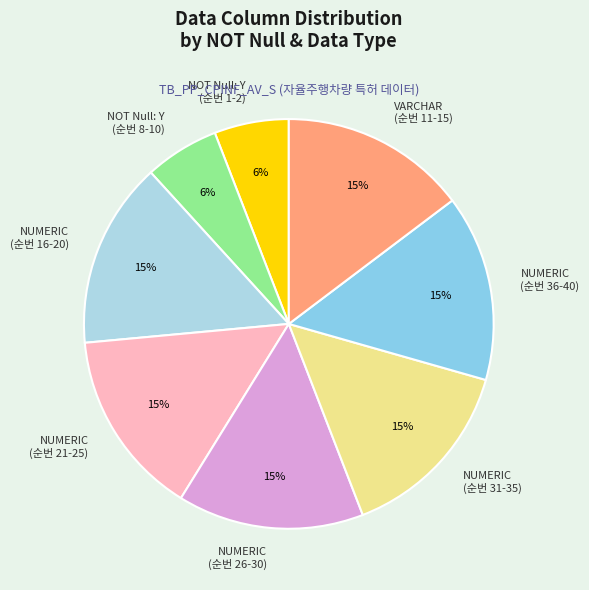

Which has a higher value, NUMERIC (순번 16-20) or NOT Null: Y (순번 1-2)?

NUMERIC (순번 16-20)